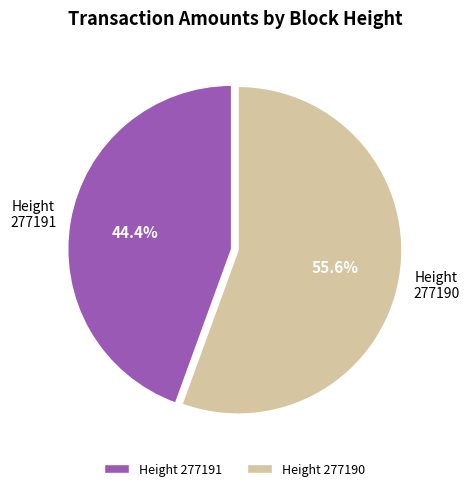

Does any single category account for the majority?

Yes